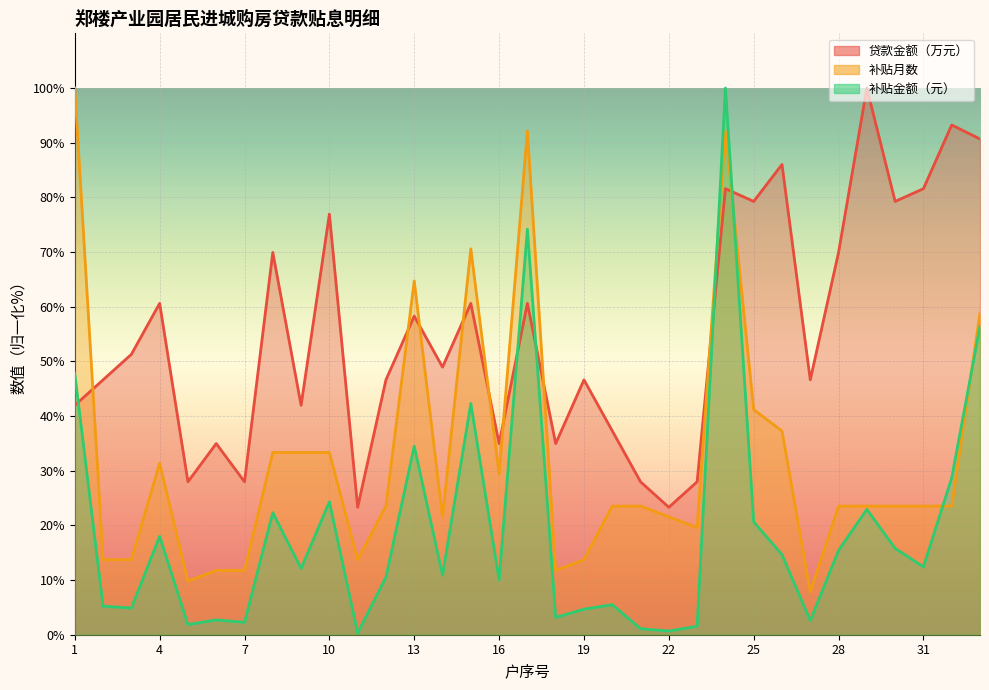

Is the value of 贷款金额（万元） at 2 greater than the value of 补贴金额（元） at 24?

No